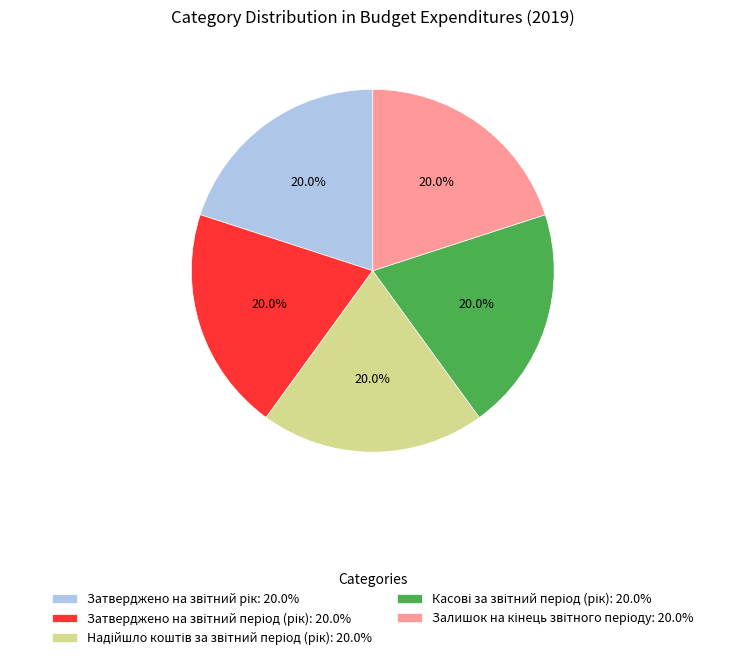

Does any single category account for the majority?

No